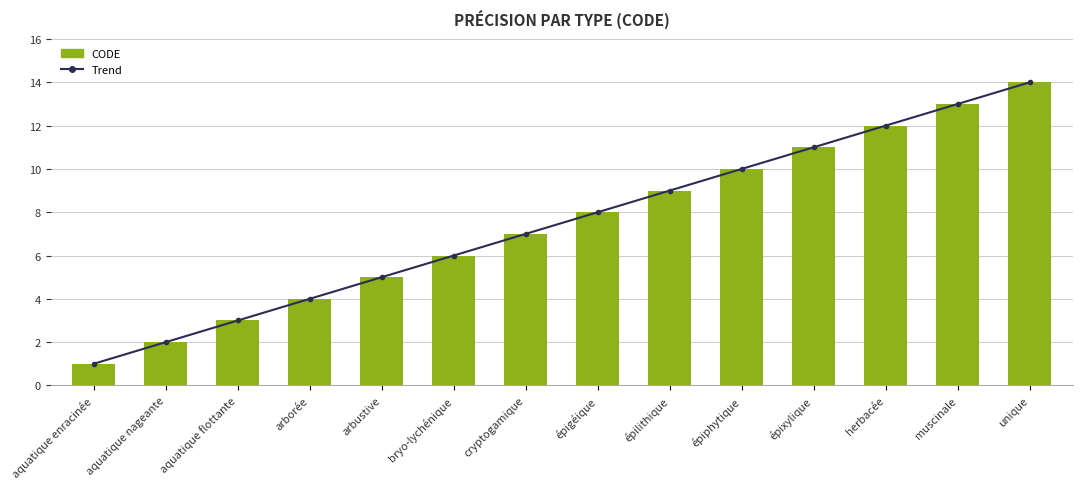

What is the value of the Trend bar at the 7th from the left?

7